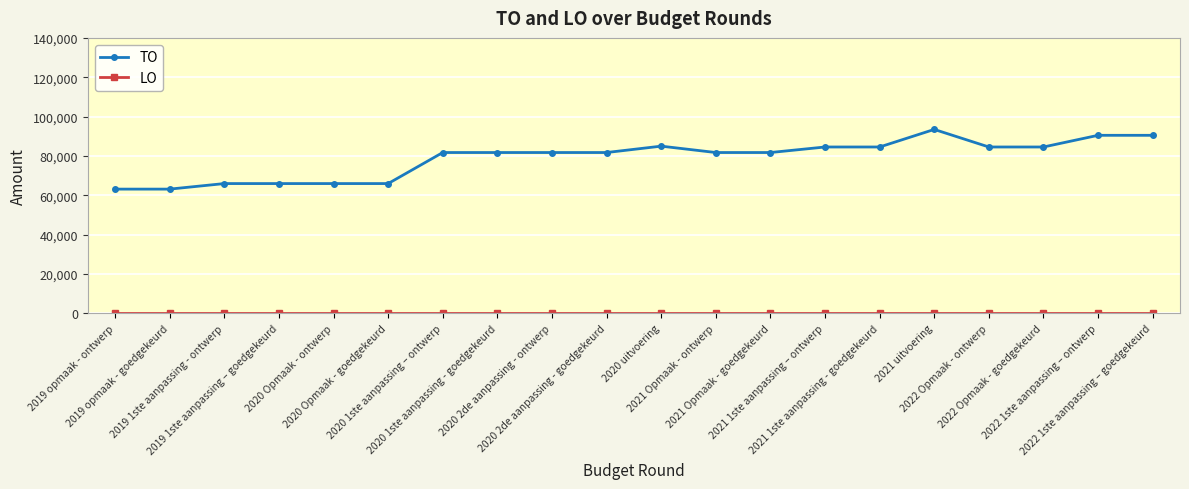

What is the spread (max minus min) of values at 2020 1ste aanpassing - goedgekeurd?

81754